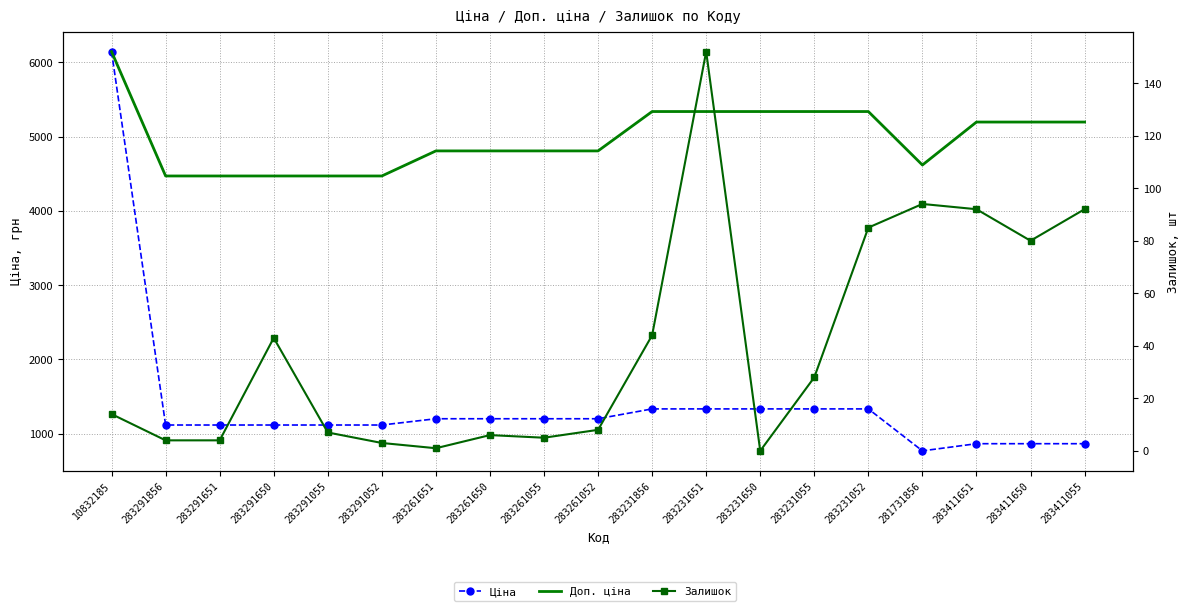

Reading left to right, transcribe all the data shown in this chart.

Ціна: 10832185=6143.2	283291856=1117.4	283291651=1117.4	283291650=1117.4	283291055=1117.4	283291052=1117.4	283261651=1201.7	283261650=1201.7	283261055=1201.7	283261052=1201.7	283231856=1334.2	283231651=1334.2	283231650=1334.2	283231055=1334.2	283231052=1334.2	281731856=769.5	283411651=865.9	283411650=865.9	283411055=865.9
Доп. ціна: 10832185=6143.2	283291856=4469.5	283291651=4469.5	283291650=4469.5	283291055=4469.5	283291052=4469.5	283261651=4806.8	283261650=4806.8	283261055=4806.8	283261052=4806.8	283231856=5336.9	283231651=5336.9	283231650=5336.9	283231055=5336.9	283231052=5336.9	281731856=4617.1	283411651=5195.4	283411650=5195.4	283411055=5195.4
Залишок: 10832185=14.0	283291856=4.0	283291651=4.0	283291650=43.0	283291055=7.0	283291052=3.0	283261651=1.0	283261650=6.0	283261055=5.0	283261052=8.0	283231856=44.0	283231651=152.0	283231650=0.0	283231055=28.0	283231052=85.0	281731856=94.0	283411651=92.0	283411650=80.0	283411055=92.0